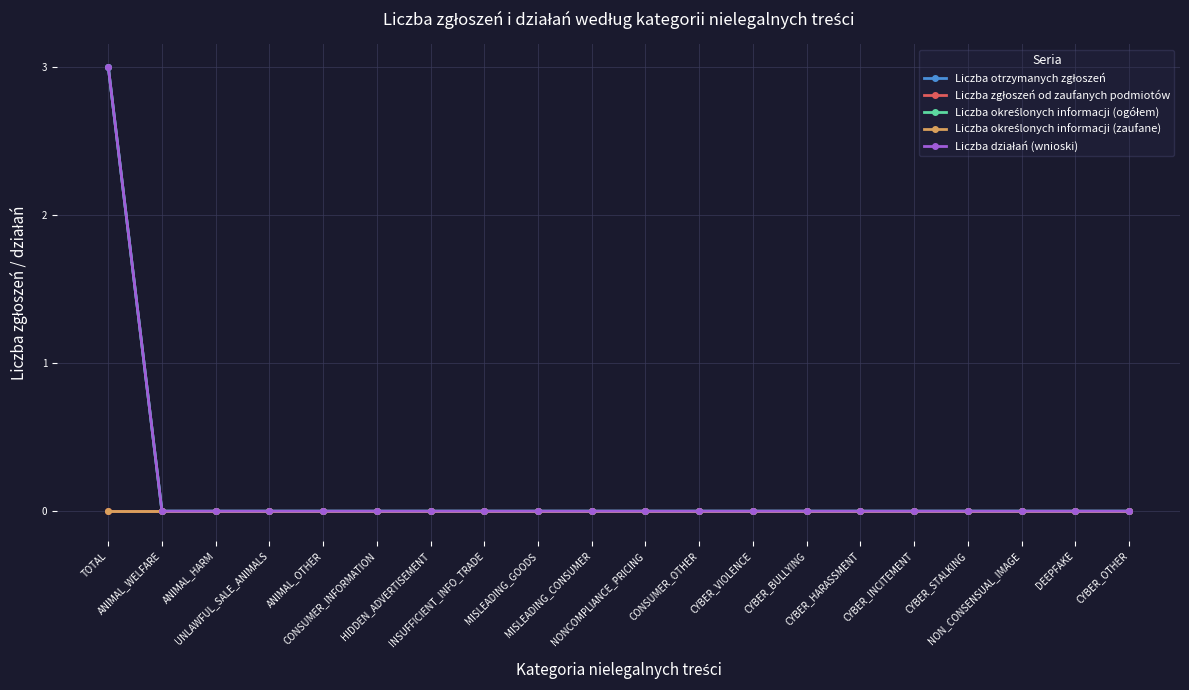

Reading right to left, list all the values displayed in this chart.

Liczba otrzymanych zgłoszeń: CYBER_OTHER=0	DEEPFAKE=0	NON_CONSENSUAL_IMAGE=0	CYBER_STALKING=0	CYBER_INCITEMENT=0	CYBER_HARASSMENT=0	CYBER_BULLYING=0	CYBER_VIOLENCE=0	CONSUMER_OTHER=0	NONCOMPLIANCE_PRICING=0	MISLEADING_CONSUMER=0	MISLEADING_GOODS=0	INSUFFICIENT_INFO_TRADE=0	HIDDEN_ADVERTISEMENT=0	CONSUMER_INFORMATION=0	ANIMAL_OTHER=0	UNLAWFUL_SALE_ANIMALS=0	ANIMAL_HARM=0	ANIMAL_WELFARE=0	TOTAL=3
Liczba zgłoszeń od zaufanych podmiotów: CYBER_OTHER=0	DEEPFAKE=0	NON_CONSENSUAL_IMAGE=0	CYBER_STALKING=0	CYBER_INCITEMENT=0	CYBER_HARASSMENT=0	CYBER_BULLYING=0	CYBER_VIOLENCE=0	CONSUMER_OTHER=0	NONCOMPLIANCE_PRICING=0	MISLEADING_CONSUMER=0	MISLEADING_GOODS=0	INSUFFICIENT_INFO_TRADE=0	HIDDEN_ADVERTISEMENT=0	CONSUMER_INFORMATION=0	ANIMAL_OTHER=0	UNLAWFUL_SALE_ANIMALS=0	ANIMAL_HARM=0	ANIMAL_WELFARE=0	TOTAL=0
Liczba określonych informacji (ogółem): CYBER_OTHER=0	DEEPFAKE=0	NON_CONSENSUAL_IMAGE=0	CYBER_STALKING=0	CYBER_INCITEMENT=0	CYBER_HARASSMENT=0	CYBER_BULLYING=0	CYBER_VIOLENCE=0	CONSUMER_OTHER=0	NONCOMPLIANCE_PRICING=0	MISLEADING_CONSUMER=0	MISLEADING_GOODS=0	INSUFFICIENT_INFO_TRADE=0	HIDDEN_ADVERTISEMENT=0	CONSUMER_INFORMATION=0	ANIMAL_OTHER=0	UNLAWFUL_SALE_ANIMALS=0	ANIMAL_HARM=0	ANIMAL_WELFARE=0	TOTAL=3
Liczba określonych informacji (zaufane): CYBER_OTHER=0	DEEPFAKE=0	NON_CONSENSUAL_IMAGE=0	CYBER_STALKING=0	CYBER_INCITEMENT=0	CYBER_HARASSMENT=0	CYBER_BULLYING=0	CYBER_VIOLENCE=0	CONSUMER_OTHER=0	NONCOMPLIANCE_PRICING=0	MISLEADING_CONSUMER=0	MISLEADING_GOODS=0	INSUFFICIENT_INFO_TRADE=0	HIDDEN_ADVERTISEMENT=0	CONSUMER_INFORMATION=0	ANIMAL_OTHER=0	UNLAWFUL_SALE_ANIMALS=0	ANIMAL_HARM=0	ANIMAL_WELFARE=0	TOTAL=0
Liczba działań (wnioski): CYBER_OTHER=0	DEEPFAKE=0	NON_CONSENSUAL_IMAGE=0	CYBER_STALKING=0	CYBER_INCITEMENT=0	CYBER_HARASSMENT=0	CYBER_BULLYING=0	CYBER_VIOLENCE=0	CONSUMER_OTHER=0	NONCOMPLIANCE_PRICING=0	MISLEADING_CONSUMER=0	MISLEADING_GOODS=0	INSUFFICIENT_INFO_TRADE=0	HIDDEN_ADVERTISEMENT=0	CONSUMER_INFORMATION=0	ANIMAL_OTHER=0	UNLAWFUL_SALE_ANIMALS=0	ANIMAL_HARM=0	ANIMAL_WELFARE=0	TOTAL=3